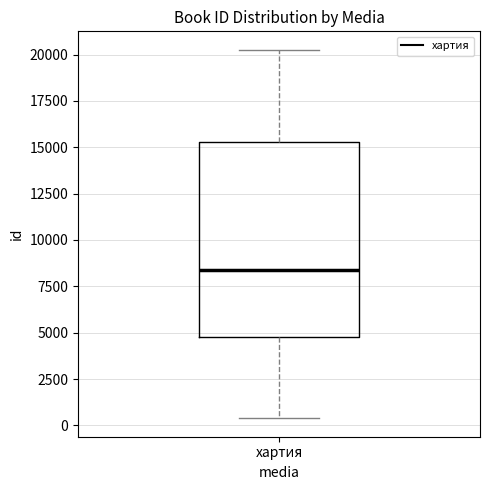

Where does the upper whisker of the box for хартия end on the y-axis? The values are not printed on the chart, so give them approximately, as read against the axis.

20500